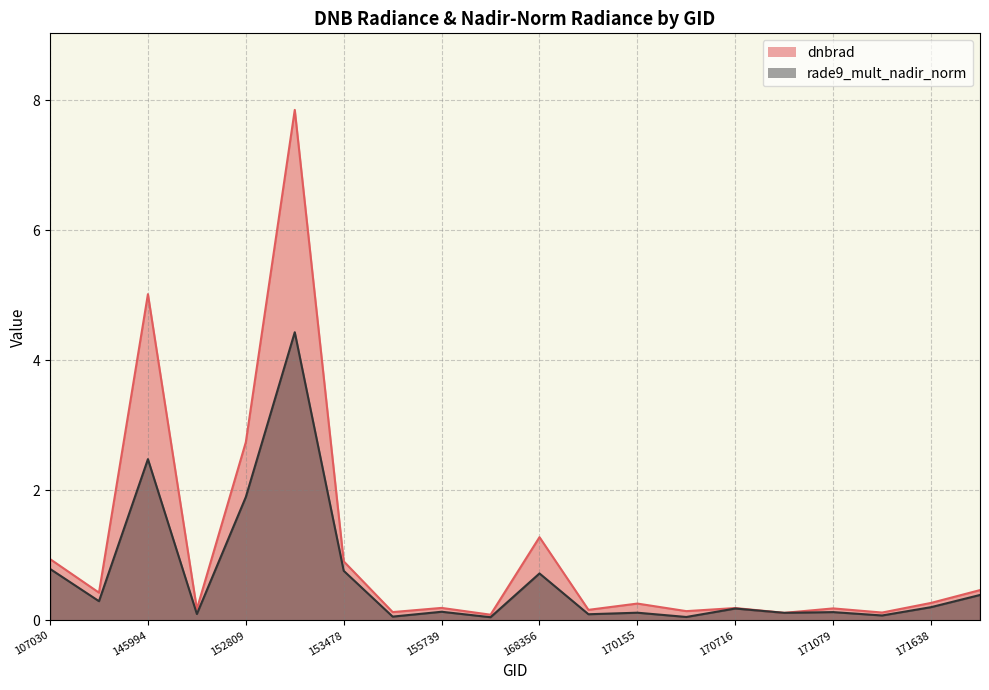

Which series has the largest range (max minus min)?

dnbrad